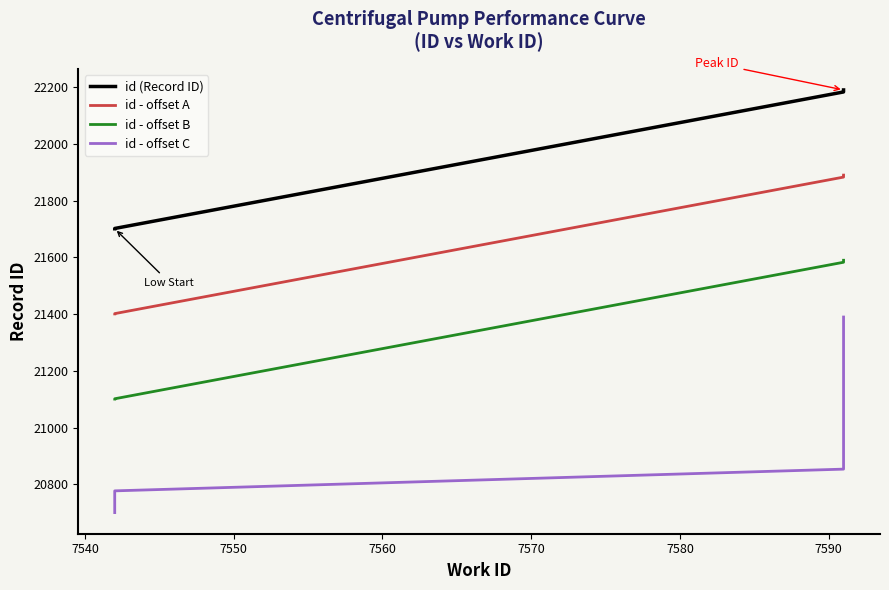

How many data points in id - offset B are less than 21586?

5